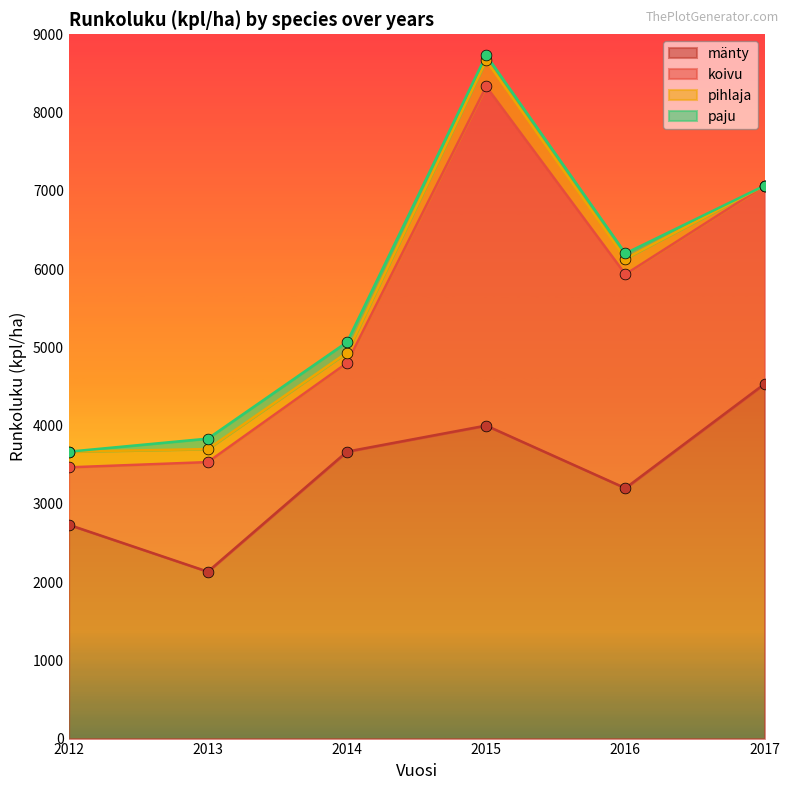

What are all the series names shown in the legend?

mänty, koivu, pihlaja, paju